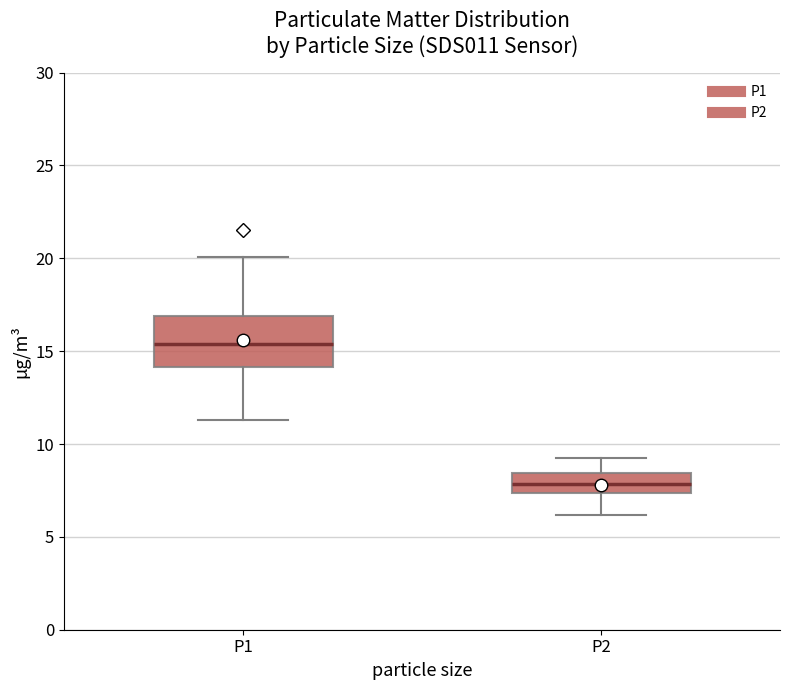

Reading left to right, transcribe this box plot: for each box, give where its median line is, the range the box spans, and where its two whiskers end, as read against the y-axis. The values are not printed on the chart, so give them approximately, as read against the axis.

P1: median 15.5, box 14.0 to 17.0, whiskers 11.5 to 20.0
P2: median 8.0, box 7.5 to 8.5, whiskers 6.0 to 9.5